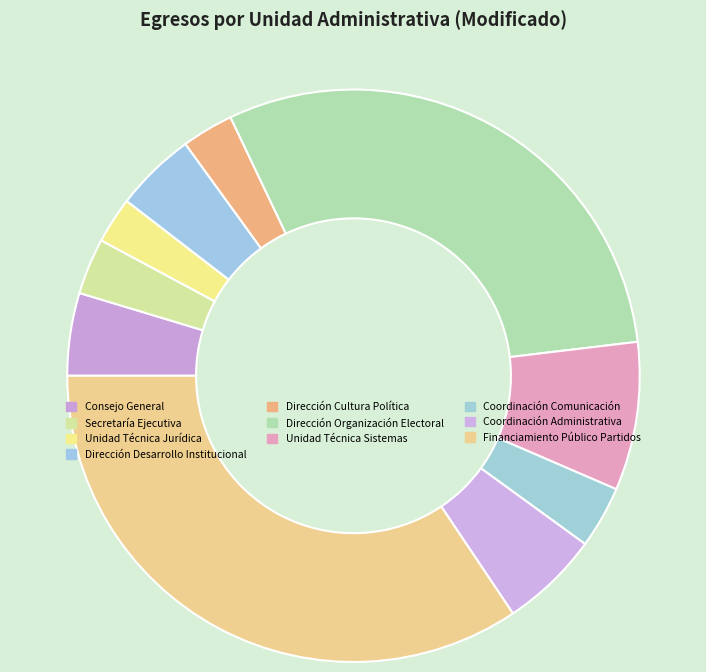

How many slices are in this pie chart?

10